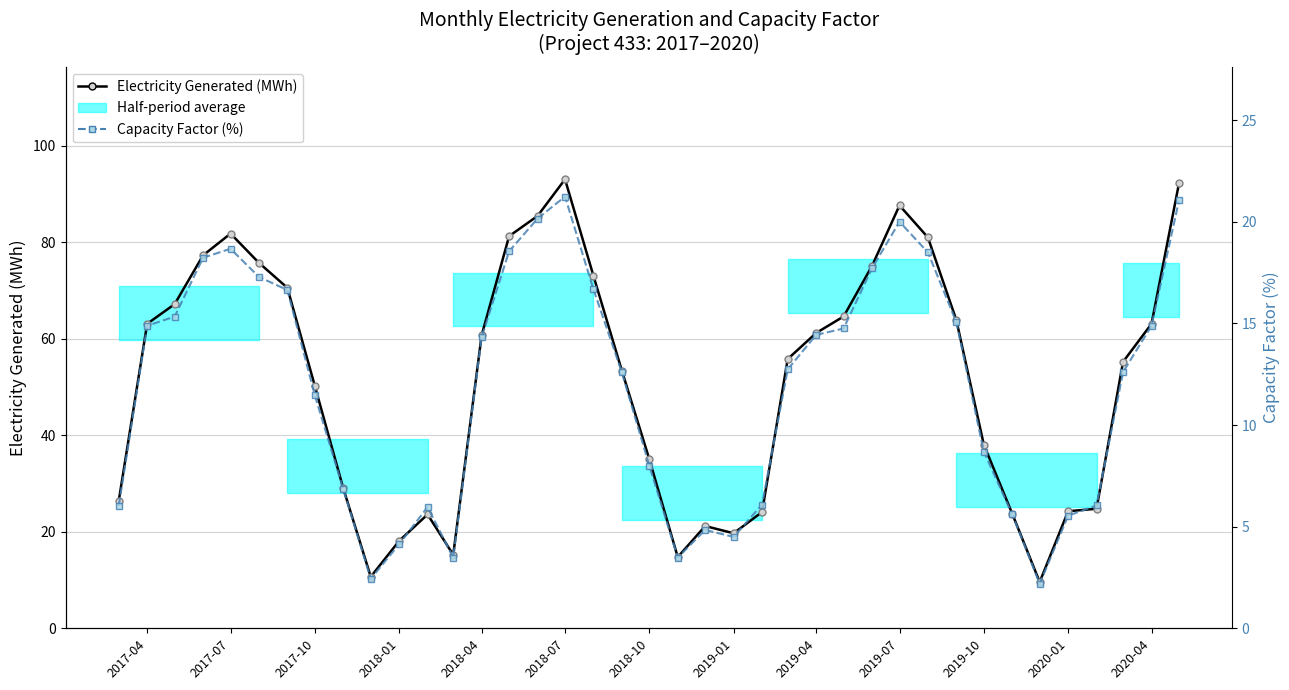

Is this an area chart (filled region under the line)?

No